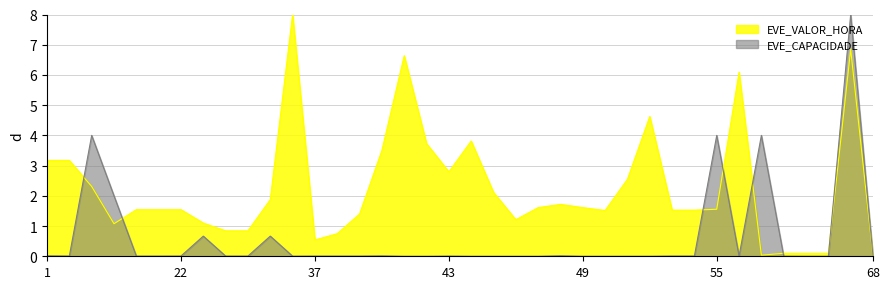

At which category is the sum across all series the highest?

67